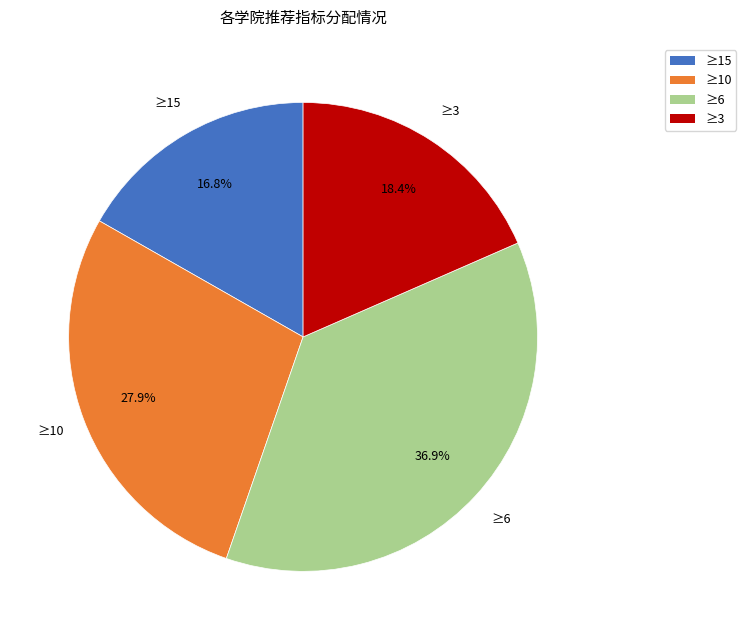

How much of the chart is everything except ≥15?

83.2%